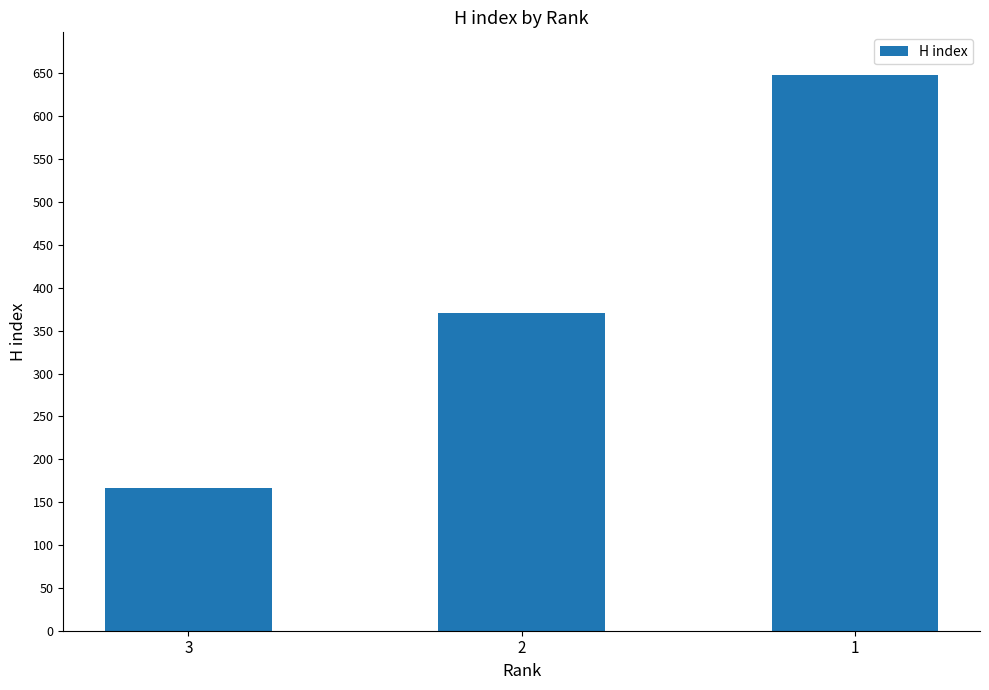

Reading left to right, extract all data points from this chart.

3=166	2=371	1=648